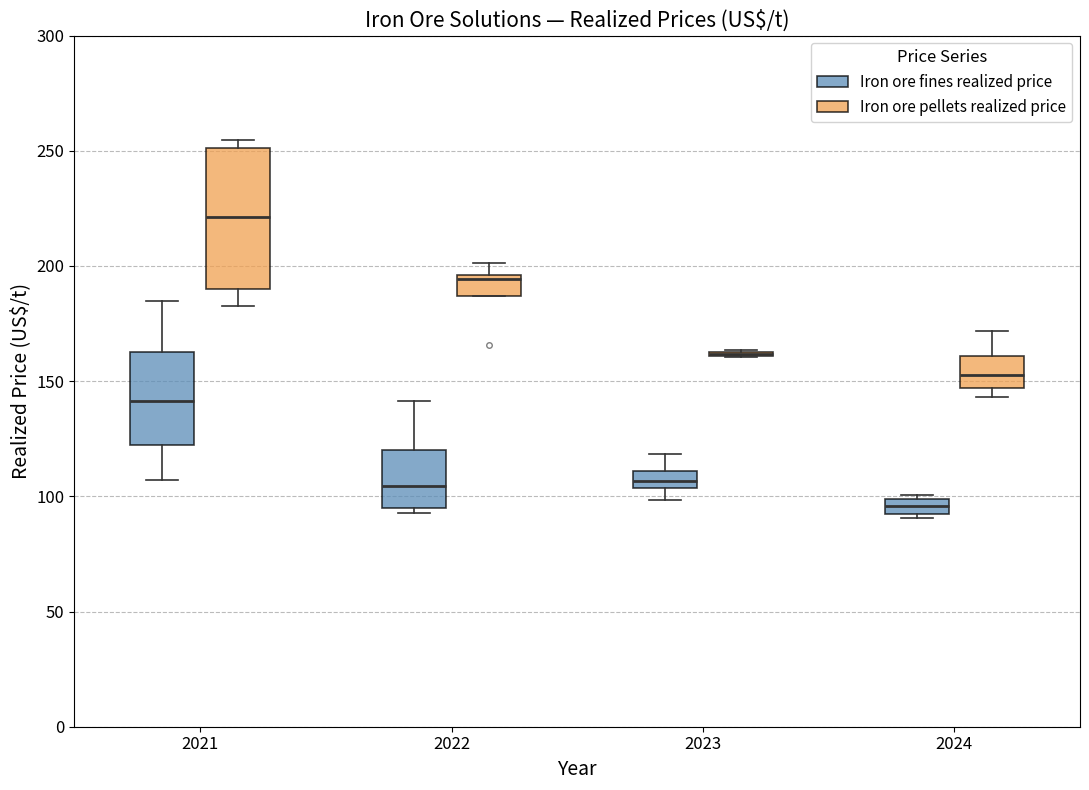

Where does the upper whisker of the box for 2022 (Iron ore fines realized price) end on the y-axis? The values are not printed on the chart, so give them approximately, as read against the axis.

140